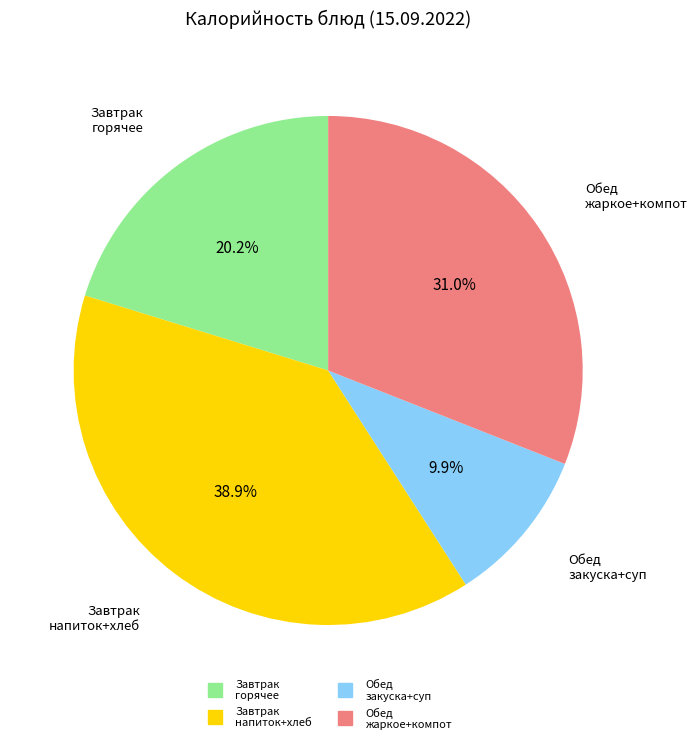

How many slices are in this pie chart?

4